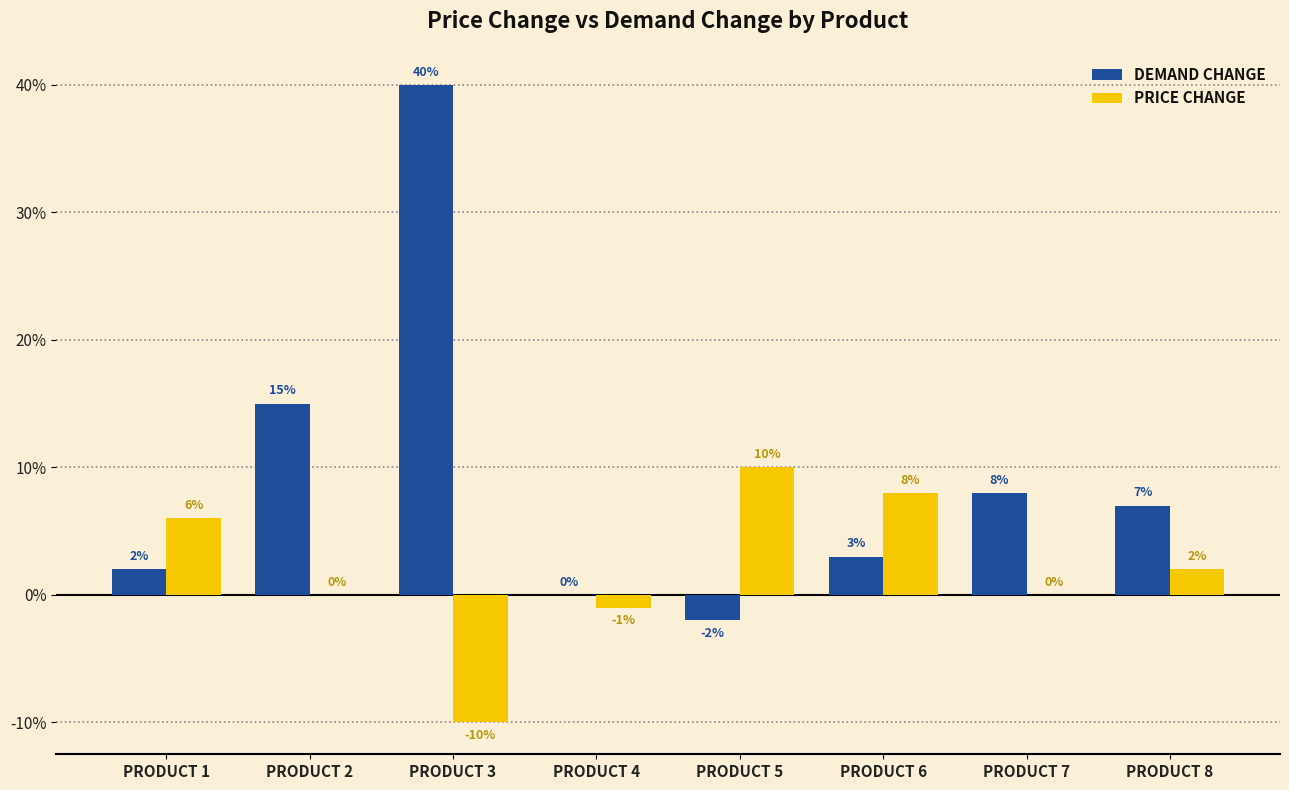

What is the minimum value for PRICE CHANGE?

-0.1